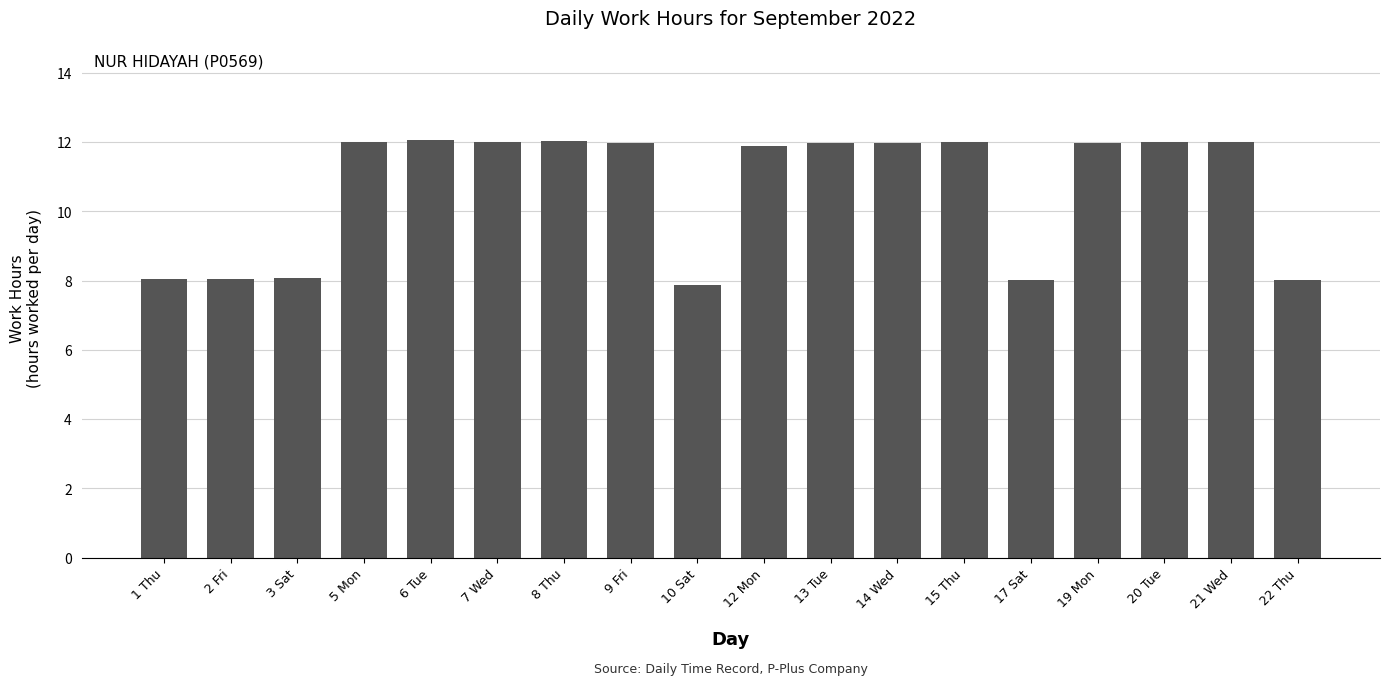

Approximately how many times larger is the value at 10 Sat compared to 15 Thu?

0.7